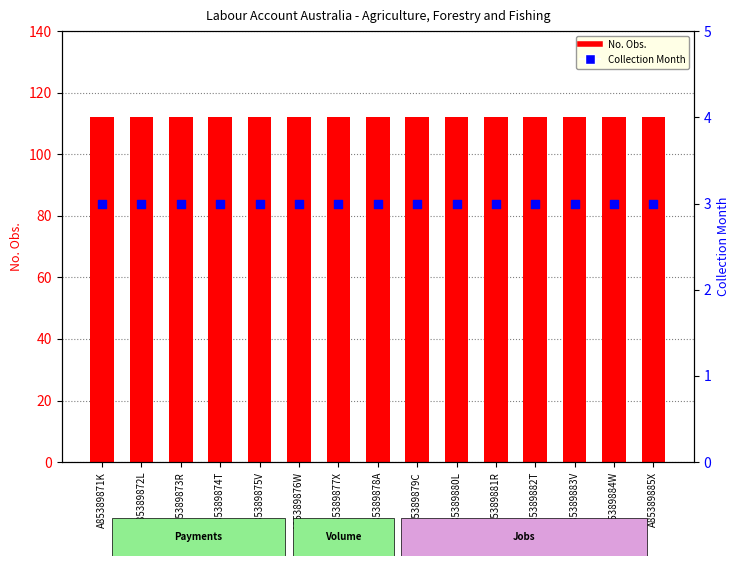

Which series contains the highest Y value?

No. Obs.